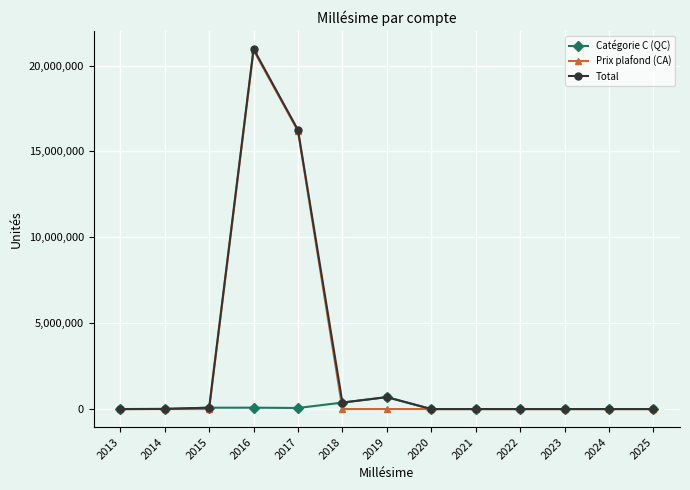

True or false: Total has more than 1 interior local peaks.

True